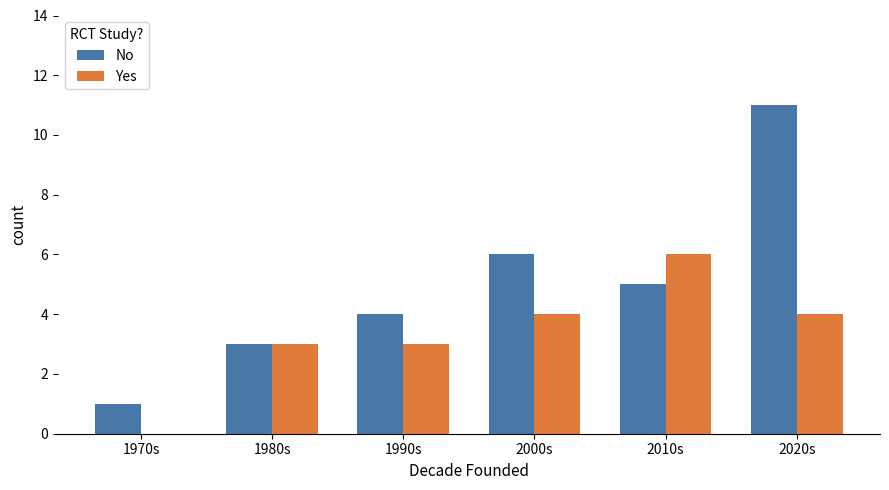

At which category is the sum across all series the highest?

2020s